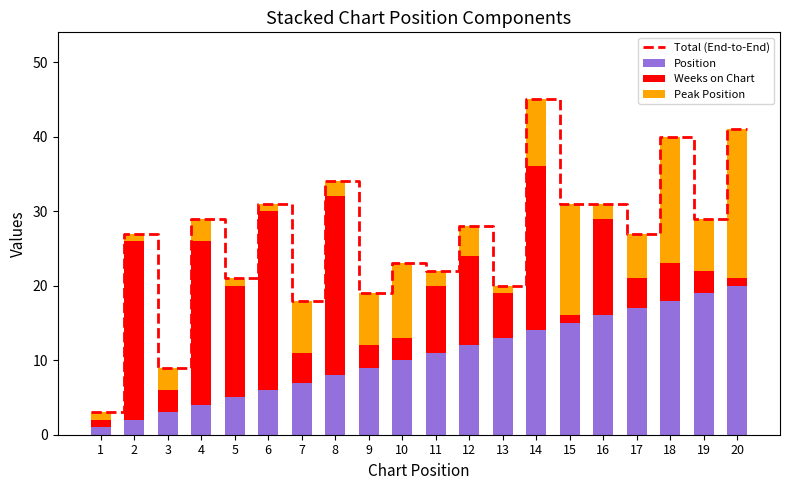

What is the sum of the Position values at 16 and 18?

34